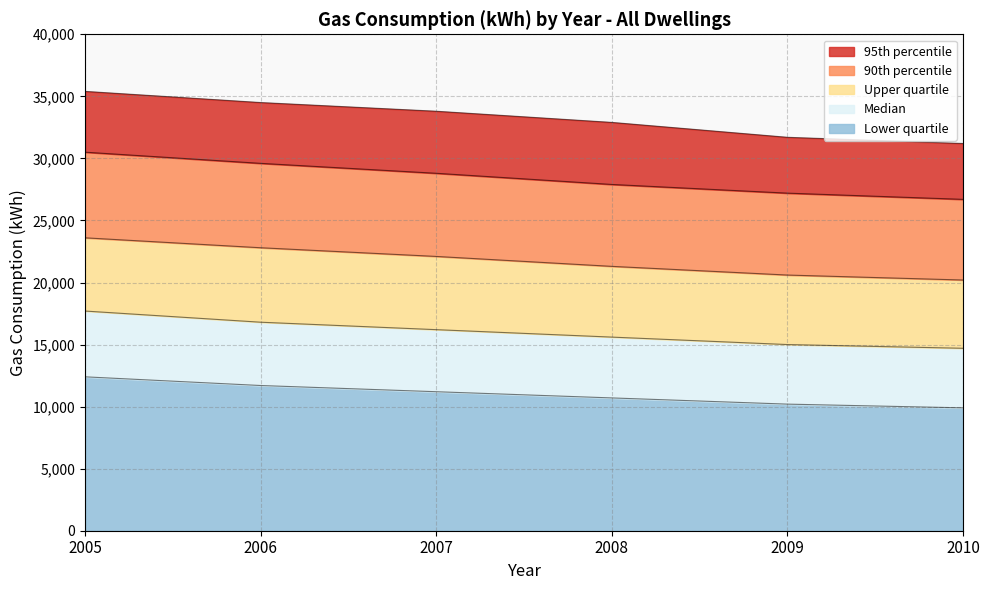

At which label does Upper quartile reach its minimum?

2010